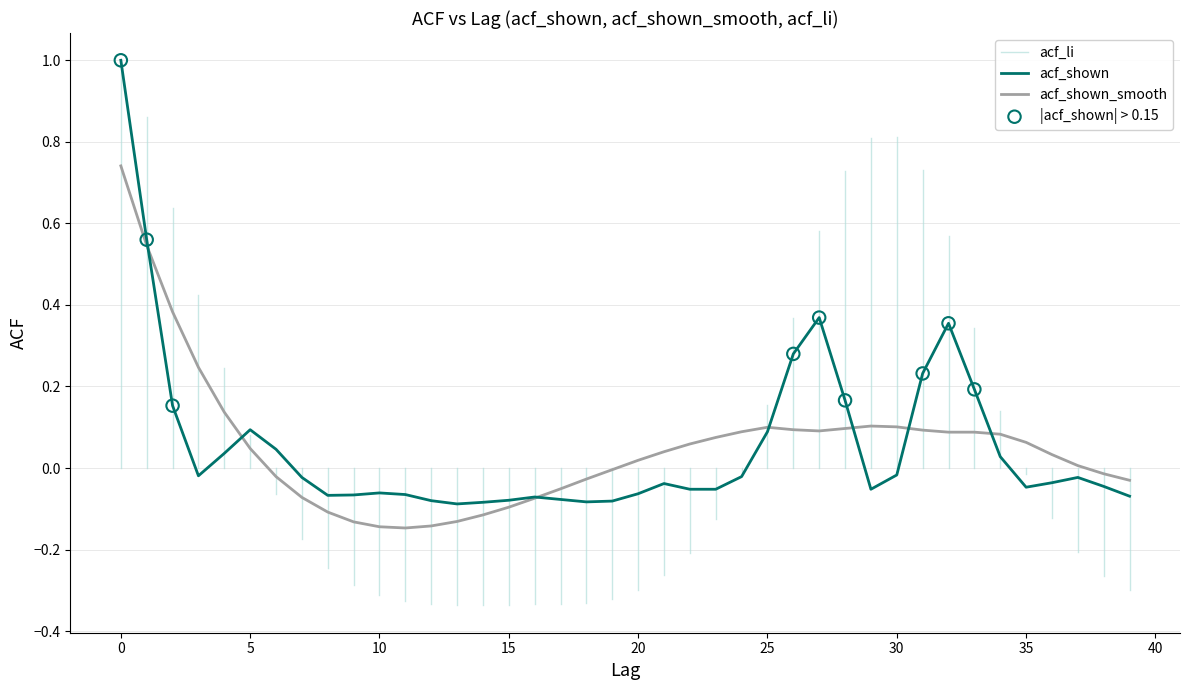

List the series in order of their peak value, lowest first.

acf_shown_smooth, acf_shown